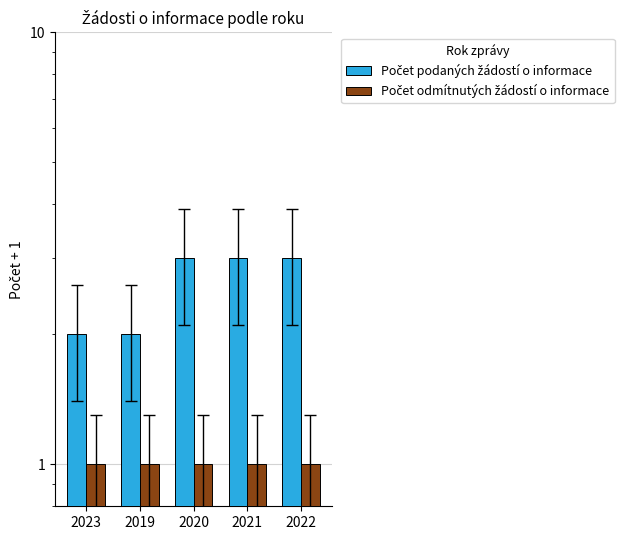

What is the label of the 5th bar from the left?

2022